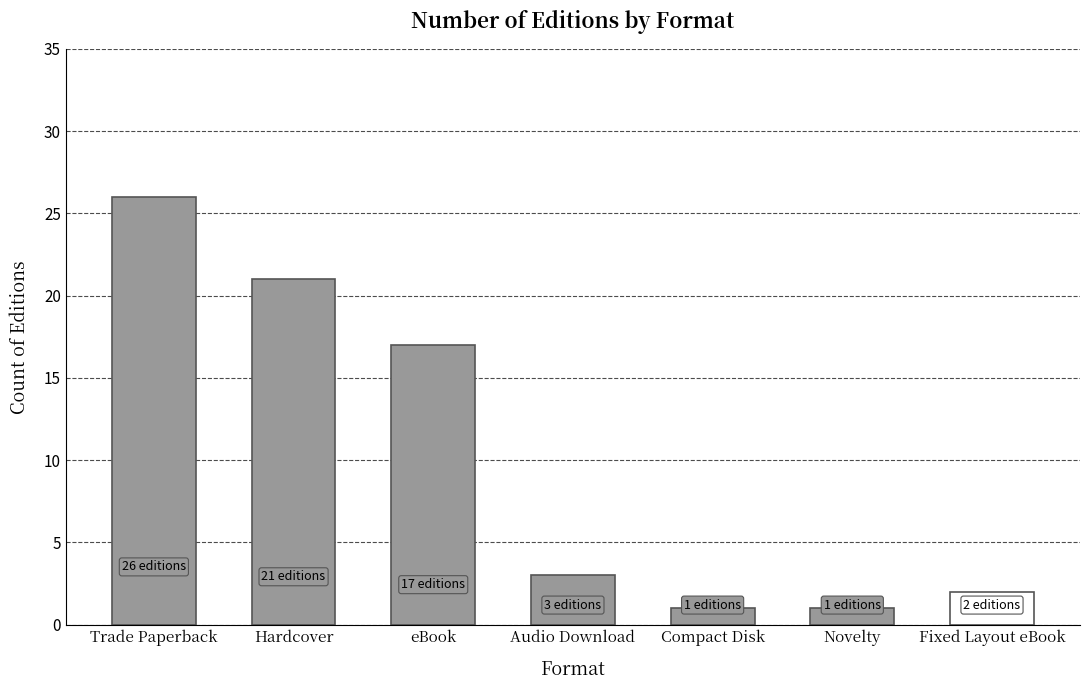

List the labels in order of value, largest first.

Trade Paperback, Hardcover, eBook, Audio Download, Fixed Layout eBook, Compact Disk, Novelty